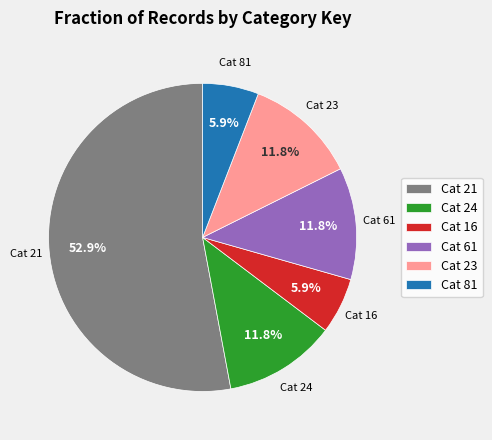

Is the sum of Cat 16 and Cat 23 greater than half?

No